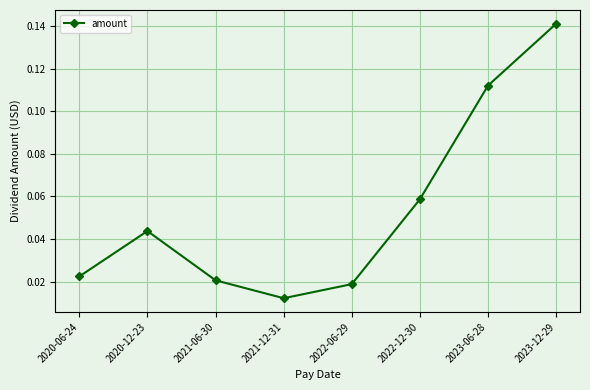

What is the label of the 3rd point from the right?

2022-12-30